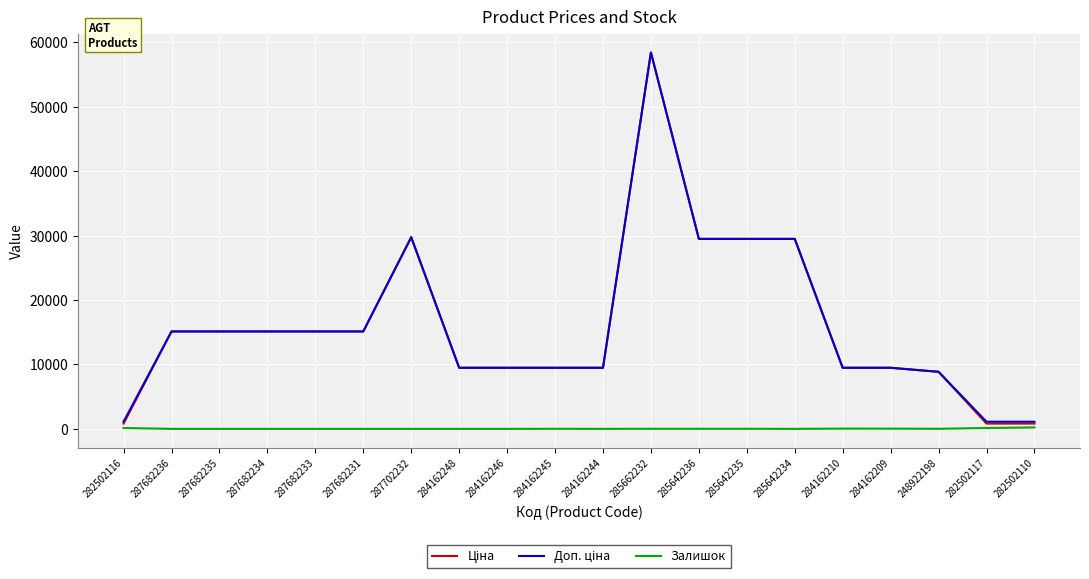

Which category has the highest value across all series?

285662232